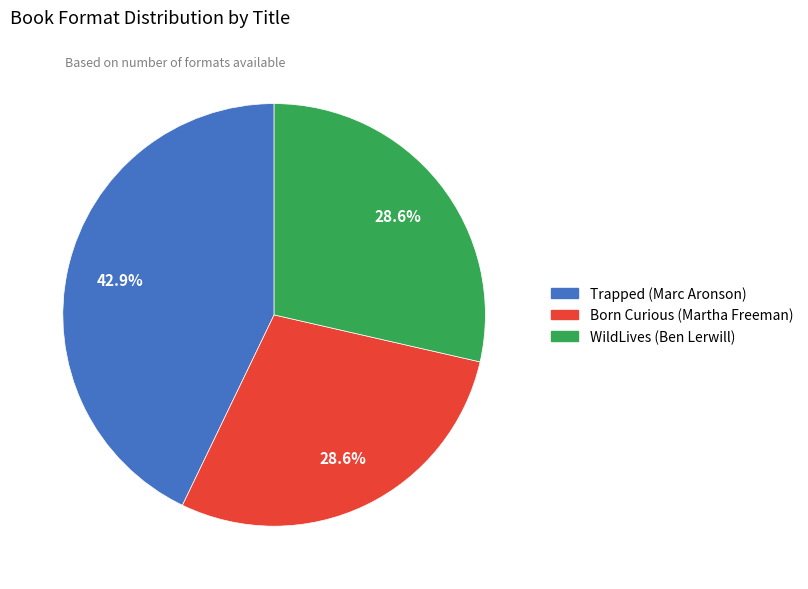

What portion of the pie excludes Trapped (Marc Aronson)?

57.1%